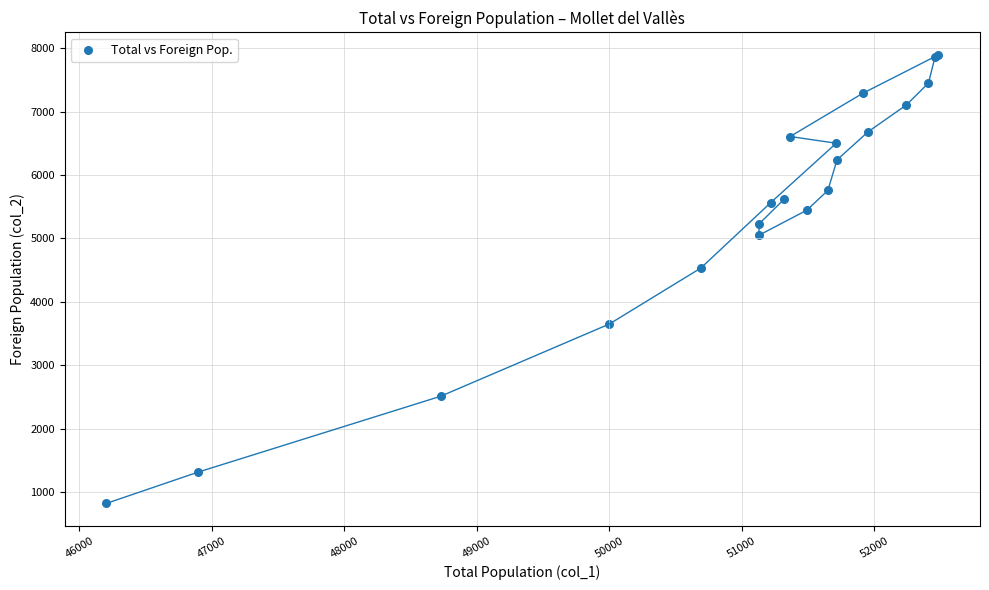

What Y value in the scatter plot is closest to 4357?

4532